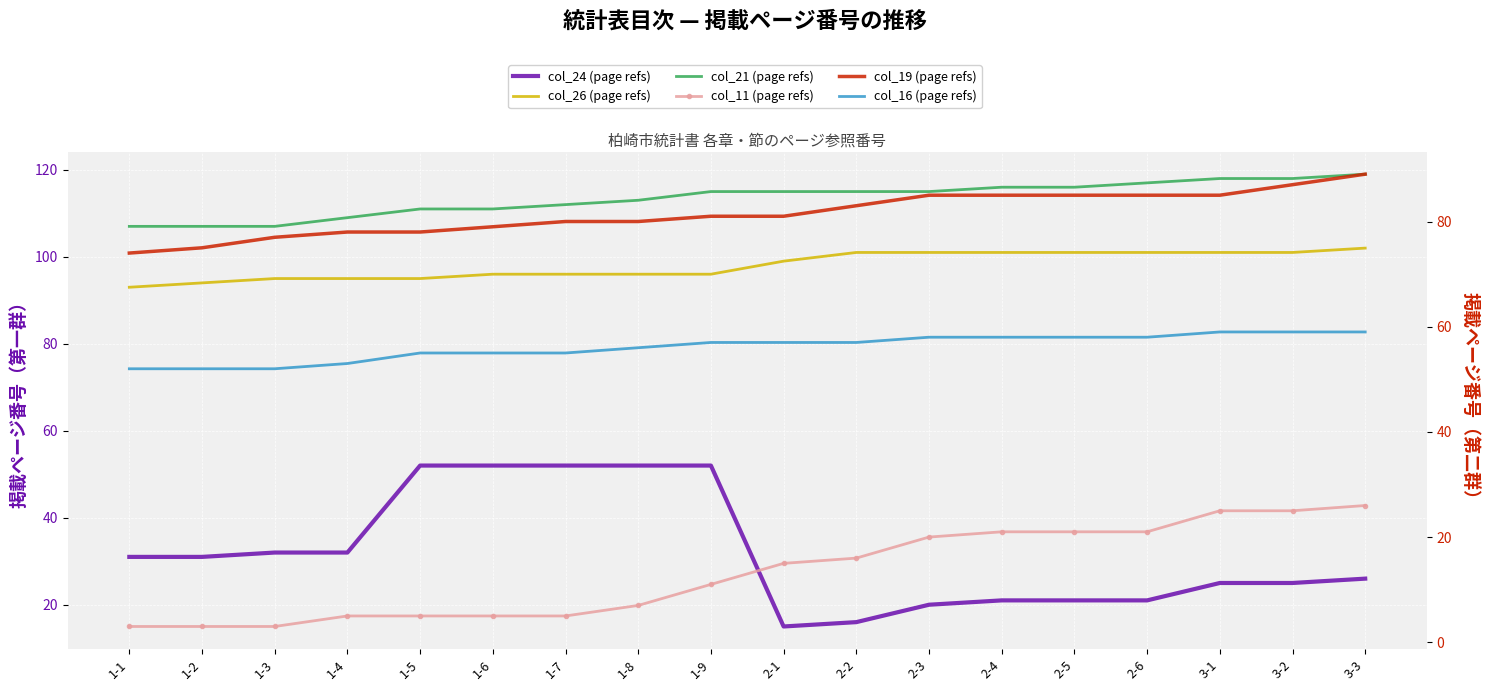

True or false: col_16 (page refs) and col_19 (page refs) cross at least once.

False